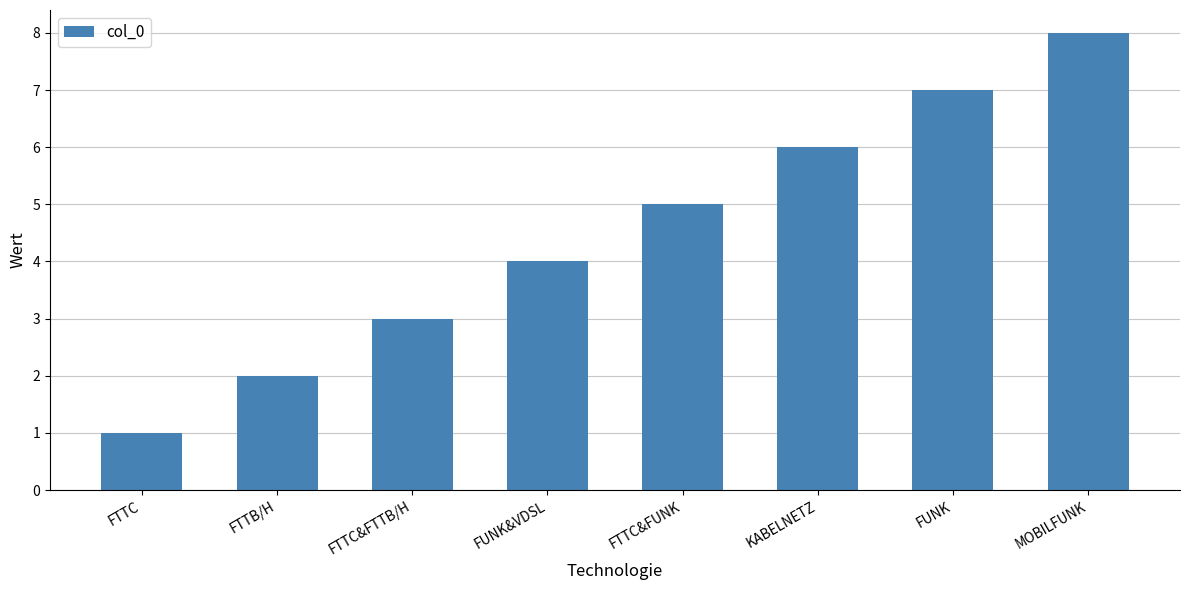

How many categories are shown in the chart?

8